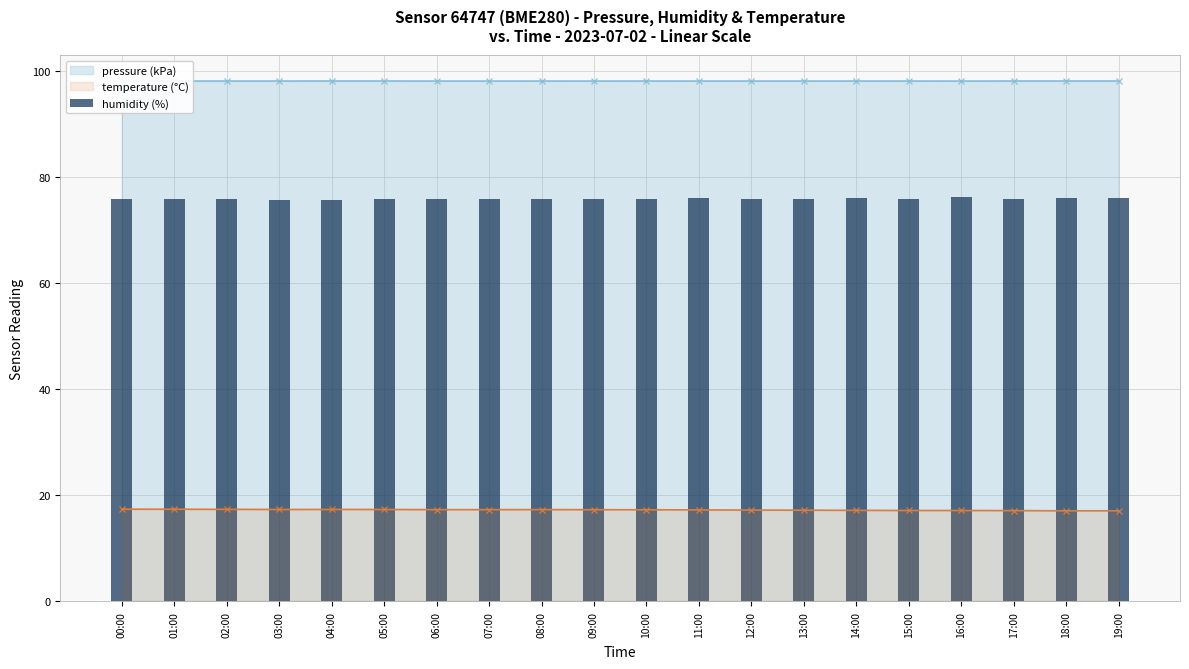

What is the difference between the maximum and minimum values in the humidity (%) series?

0.5